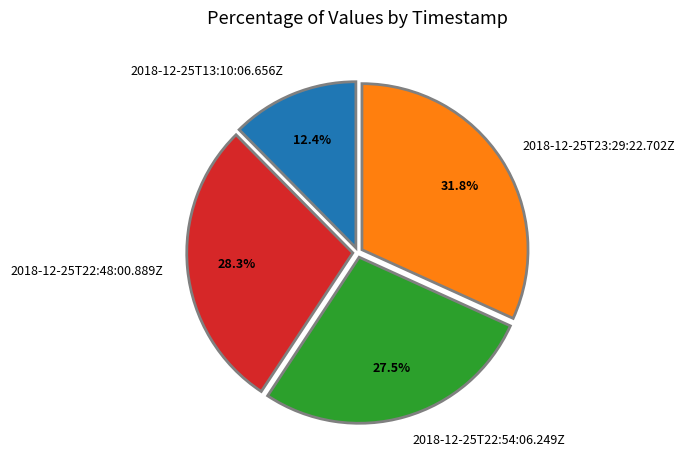

Rank the categories by value from highest to lowest.

2018-12-25T23:29:22.702Z, 2018-12-25T22:48:00.889Z, 2018-12-25T22:54:06.249Z, 2018-12-25T13:10:06.656Z